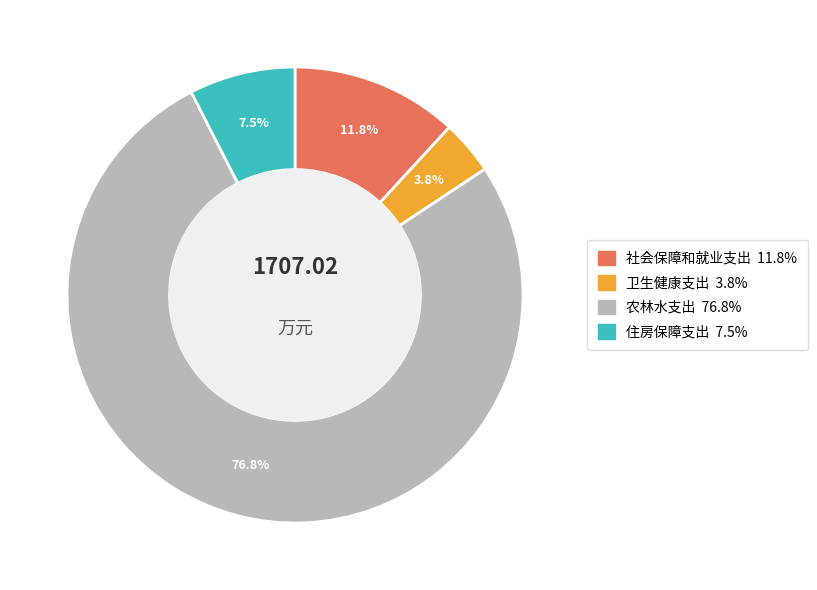

To the nearest percent, what percentage of the pie is 社会保障和就业支出?

12%